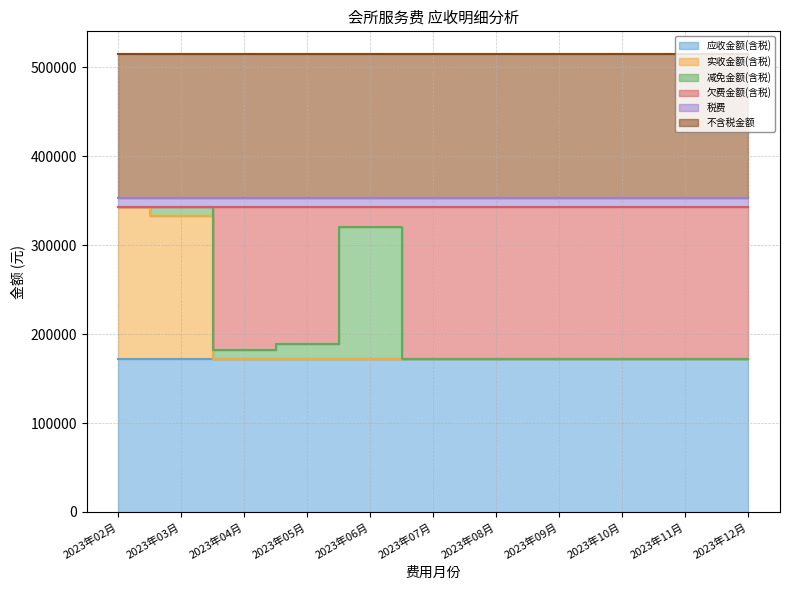

What is the minimum value for 不含税金额?

161828.5